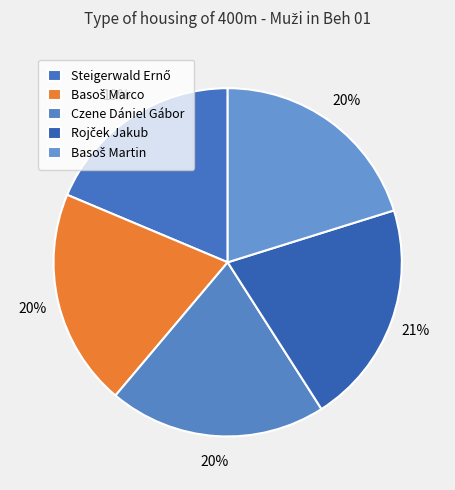

Which slice is the smallest?

Steigerwald Ernő